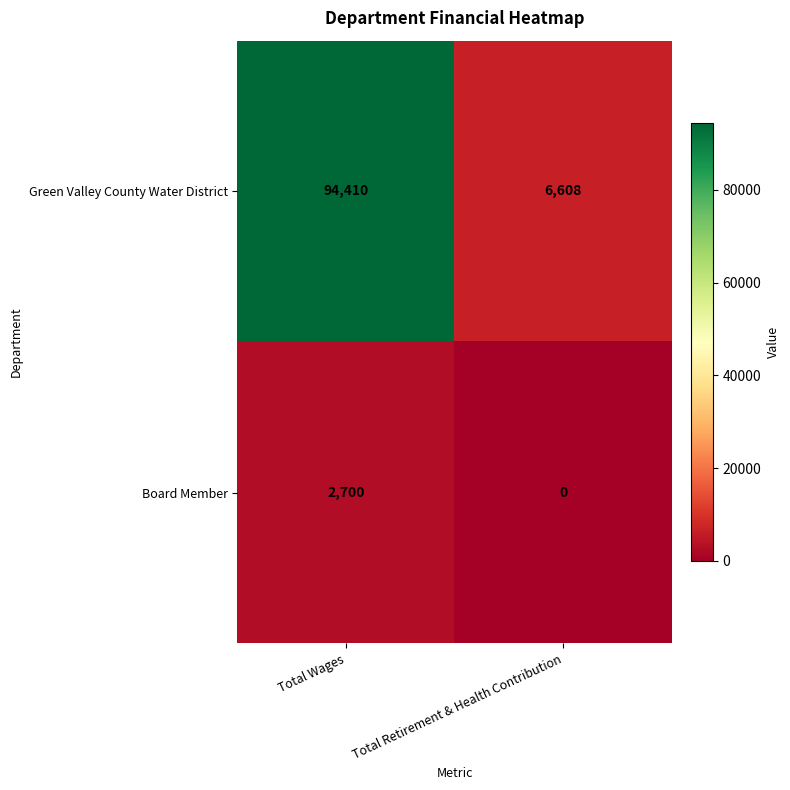

At how many categories does at least one series exceed 5029?

2